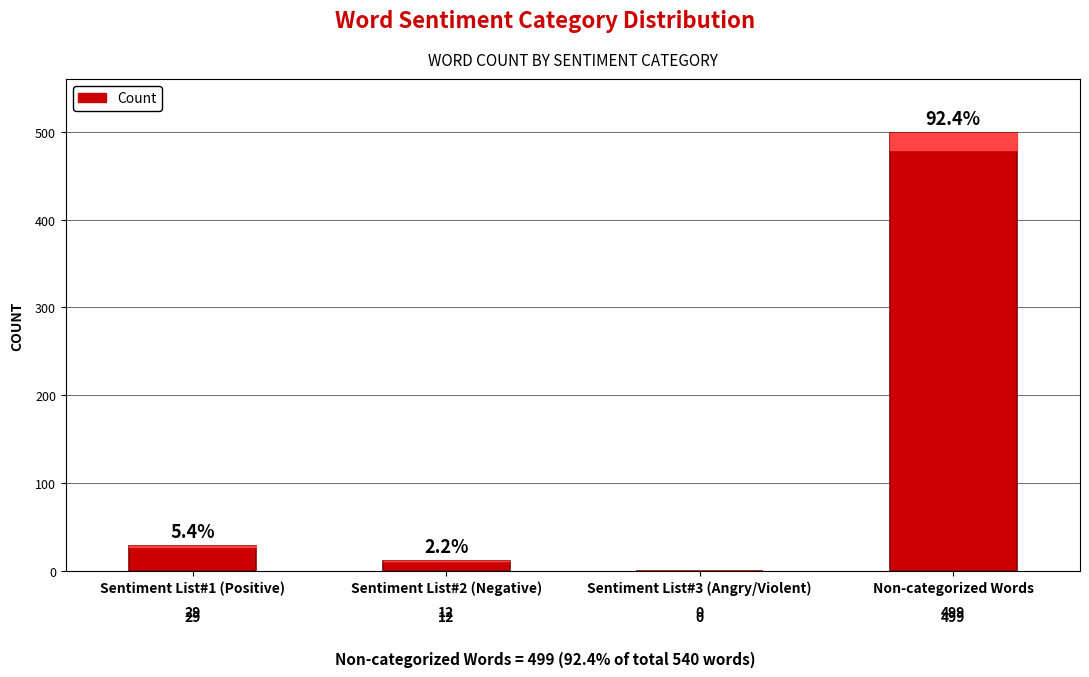

Which has a higher value, Sentiment List#3 (Angry/Violent) or Sentiment List#1 (Positive)?

Sentiment List#1 (Positive)